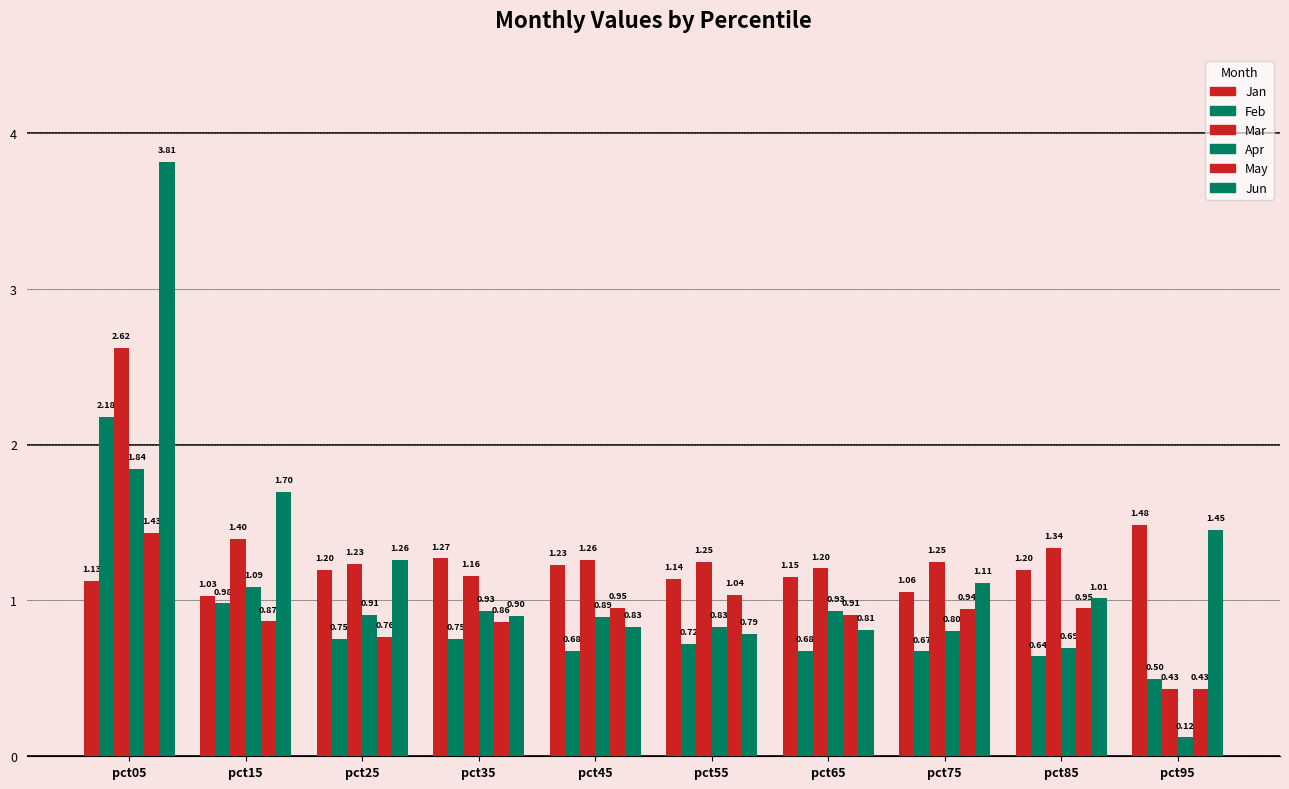

Count the number of categories in the chart.

10